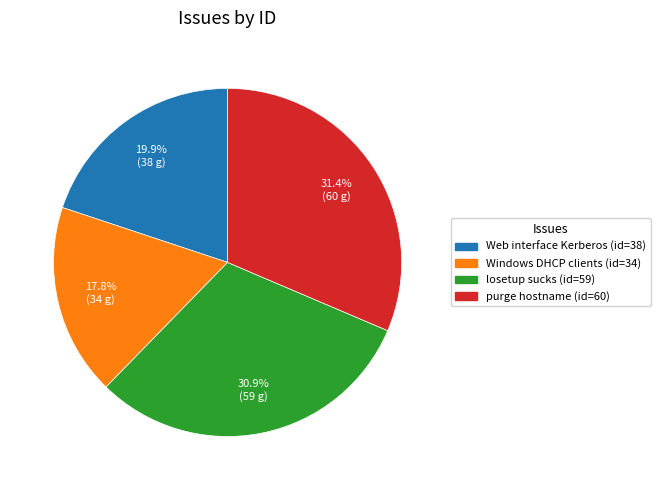

Which category has the smallest portion of the pie?

Windows DHCP clients (id=34)